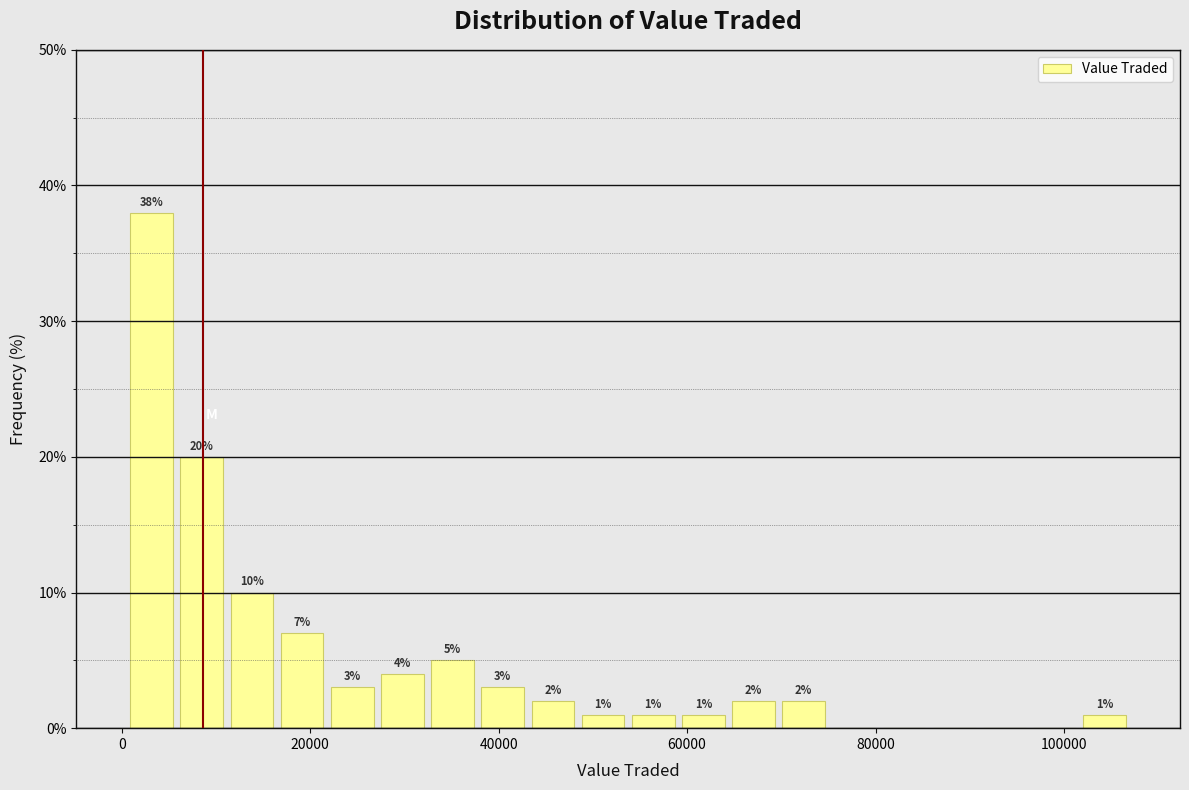

Read against the x-axis, roughly where is the centre of the tallest bar?

4000